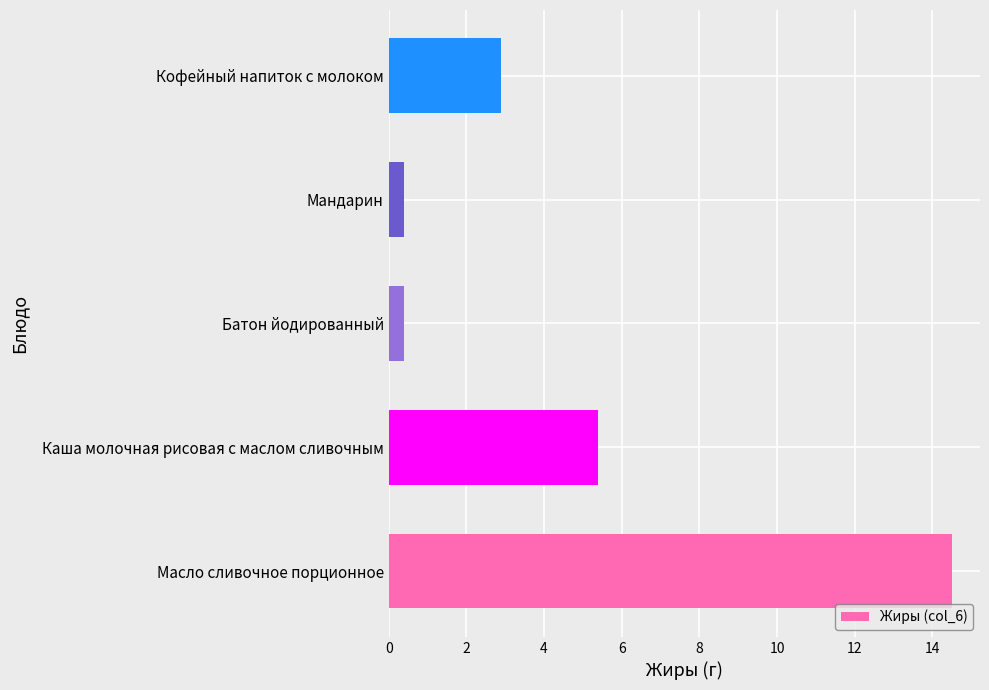

The chart shows a value of 5.0 at Масло сливочное порционное. True or false?

False